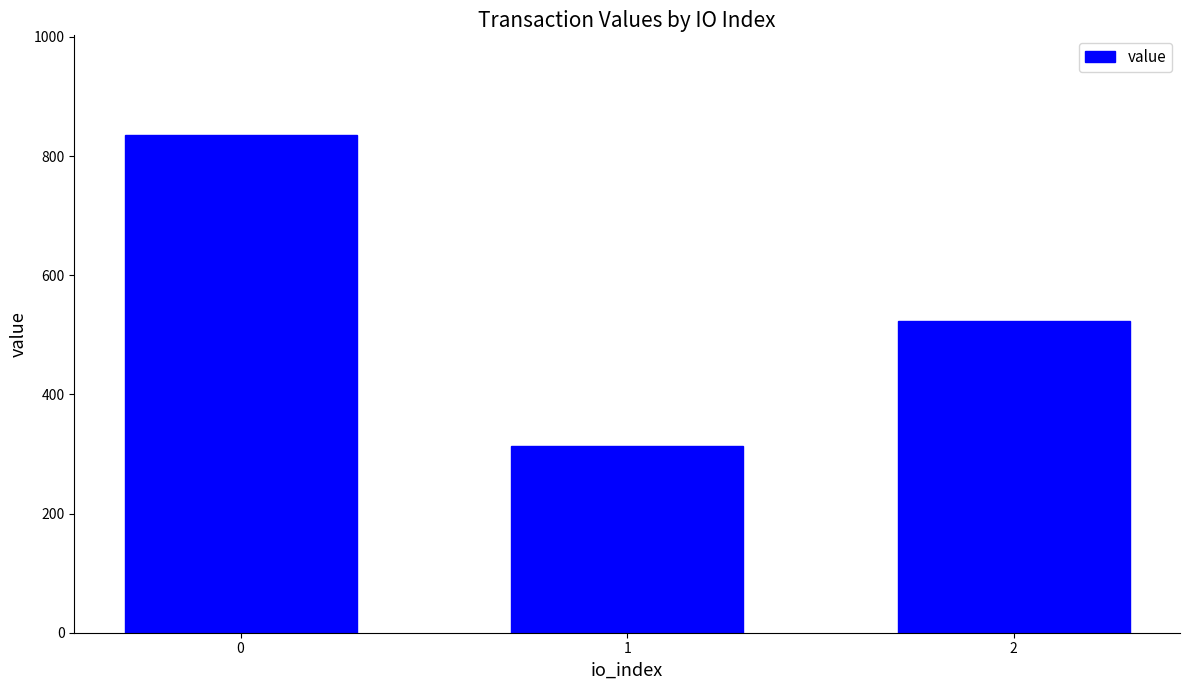

The chart shows a value of 313.2 at 1. True or false?

True